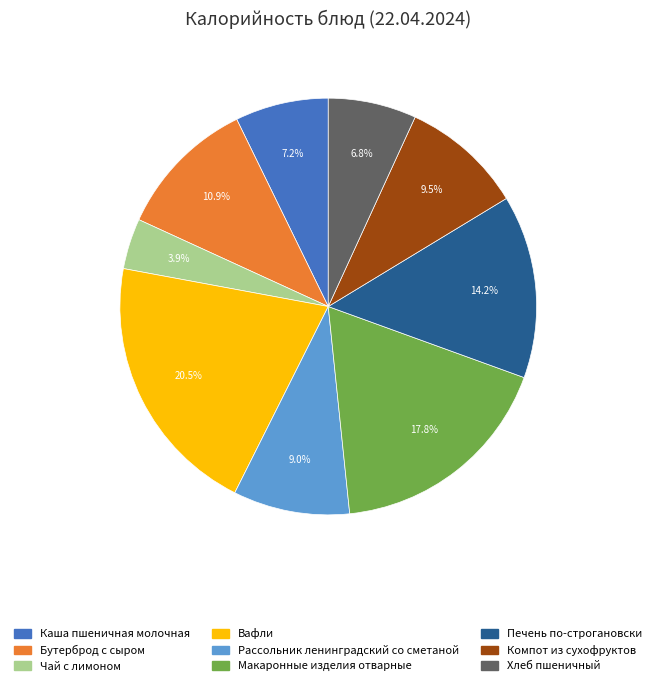

Which has a higher value, Каша пшеничная молочная or Печень по-строгановски?

Печень по-строгановски